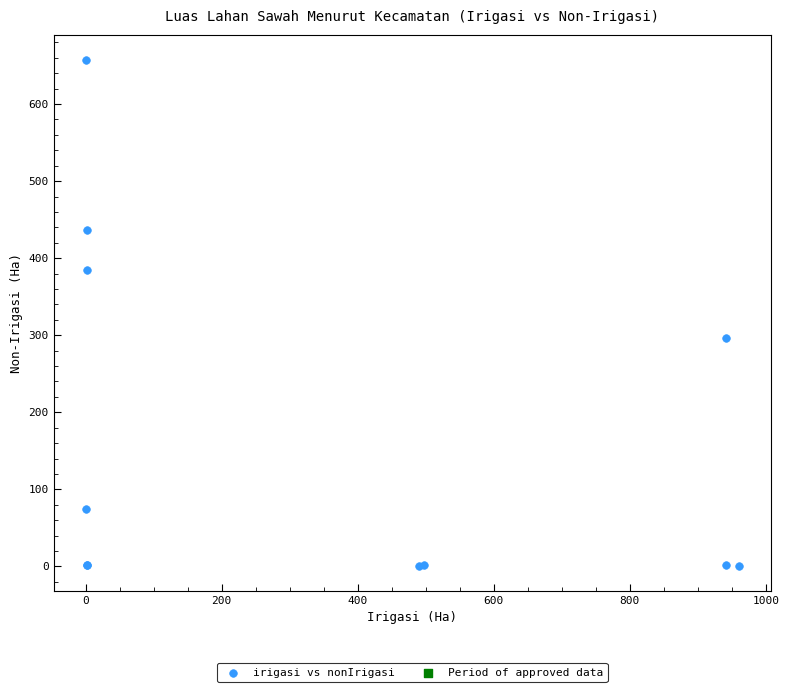

What Y value in the scatter plot is closest to 329?

297.0